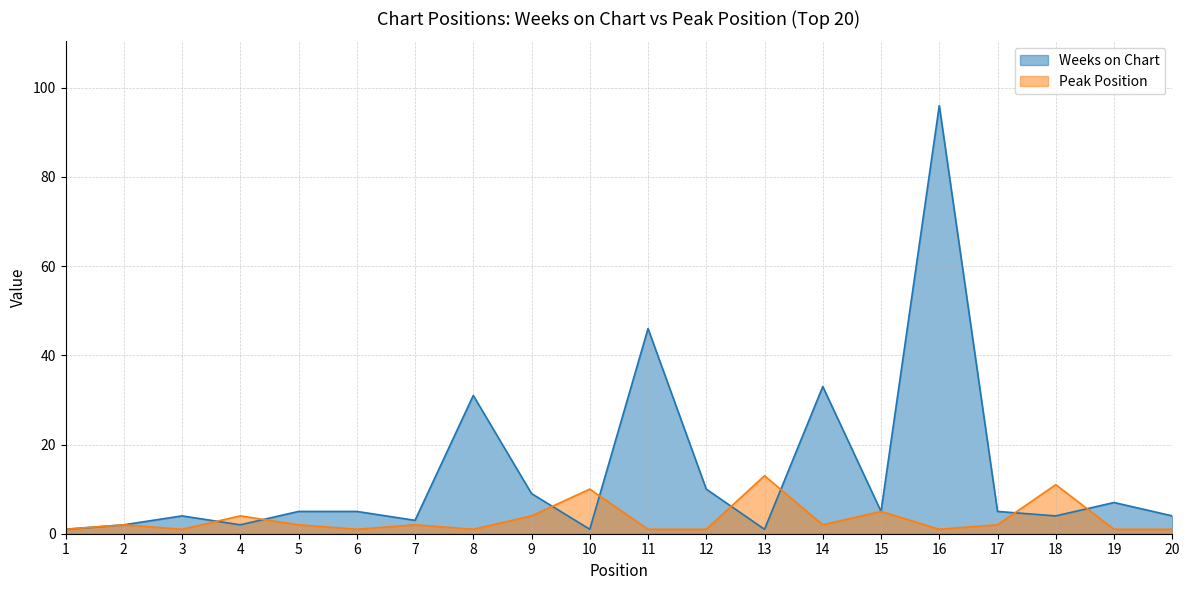

What is the average value of the Weeks on Chart series?

14